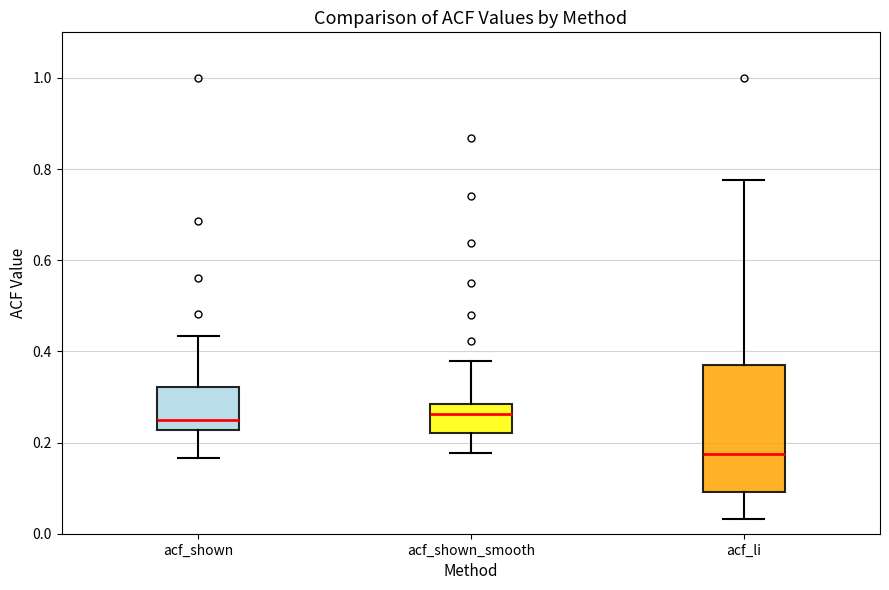

Reading left to right, read every box against the y-axis: the position of its median line, the range the box covers, and the ends of its whiskers. The values are not printed on the chart, so give them approximately, as read against the axis.

acf_shown: median 0.26, box 0.22 to 0.32, whiskers 0.16 to 0.44
acf_shown_smooth: median 0.26, box 0.22 to 0.28, whiskers 0.18 to 0.38
acf_li: median 0.18, box 0.10 to 0.38, whiskers 0.04 to 0.78